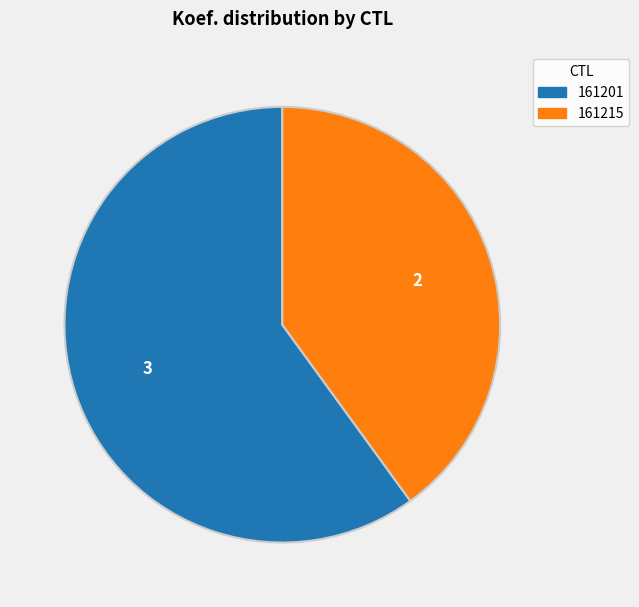

Which slice represents more than half of the pie?

161201